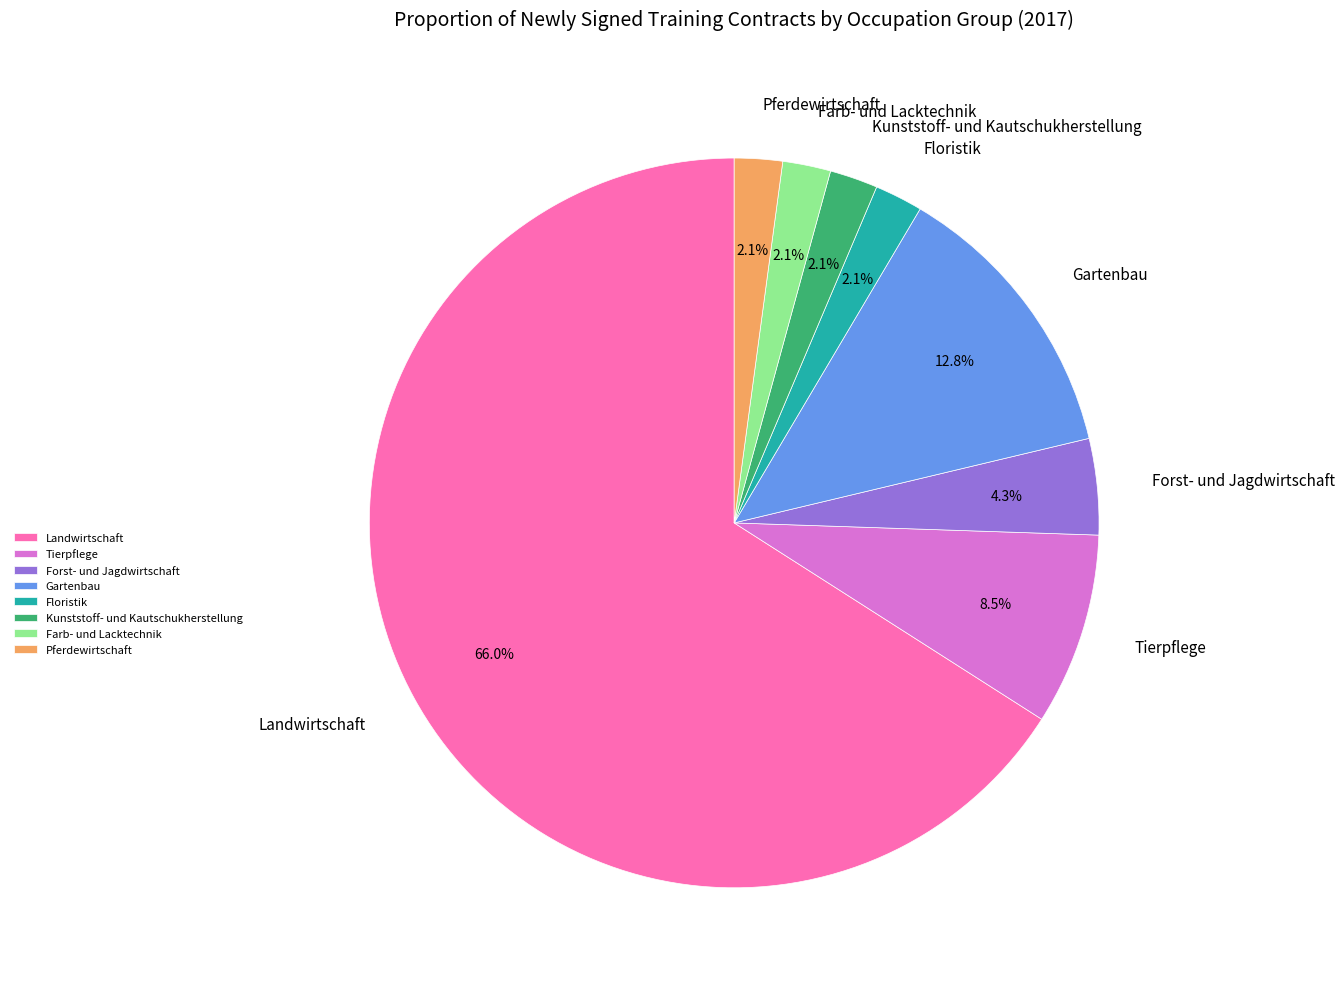

Which category has the biggest portion of the pie?

Landwirtschaft